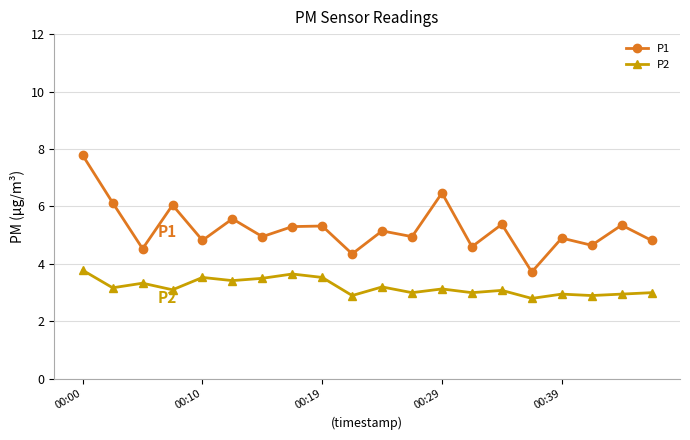

True or false: P2 has more than 1 interior local peaks.

True